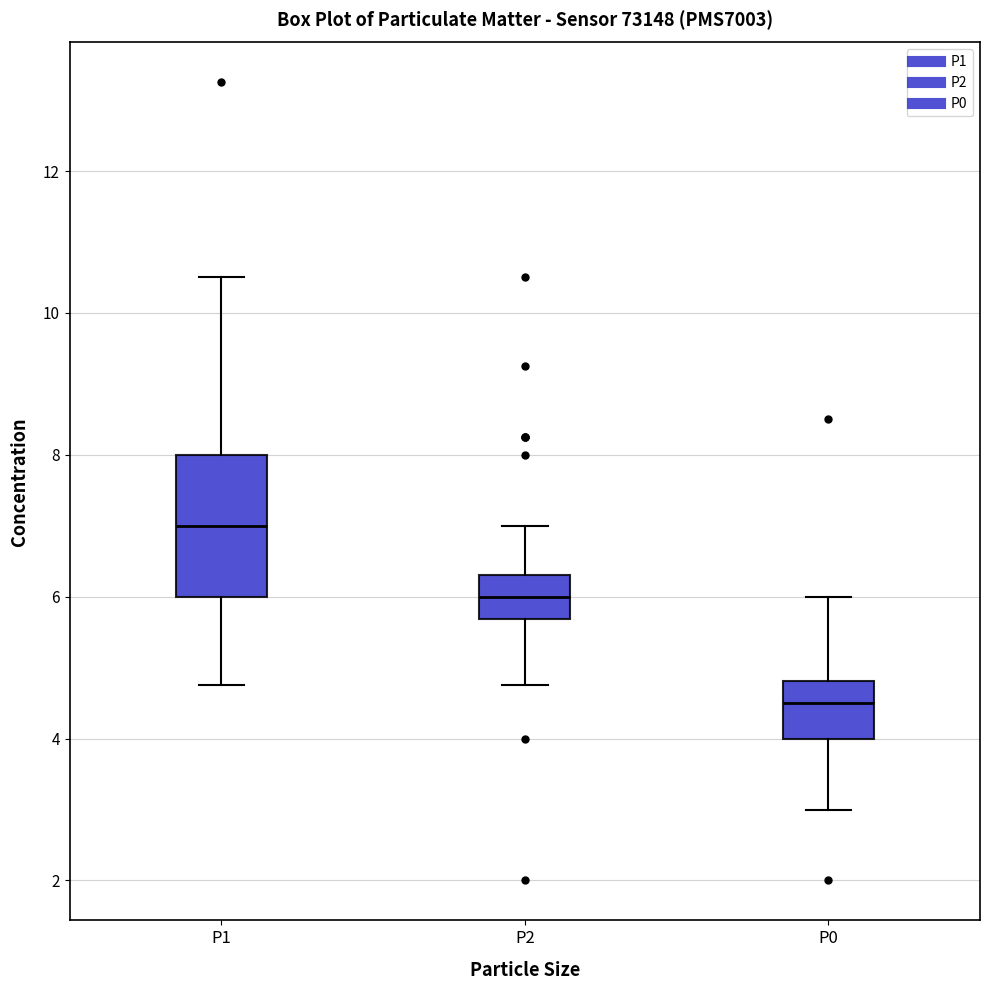

Reading left to right, read every box against the y-axis: the position of its median line, the range the box covers, and the ends of its whiskers. The values are not printed on the chart, so give them approximately, as read against the axis.

P1: median 7.0, box 6.0 to 8.0, whiskers 4.8 to 10.6
P2: median 6.0, box 5.6 to 6.4, whiskers 4.8 to 7.0
P0: median 4.6, box 4.0 to 4.8, whiskers 3.0 to 6.0